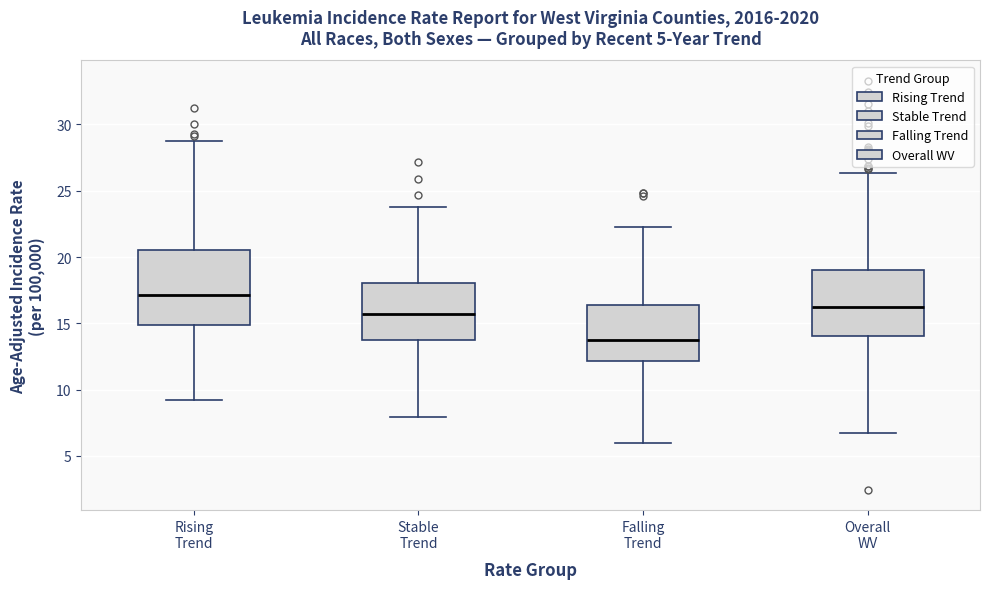

Which box has the lowest median line?

Falling Trend